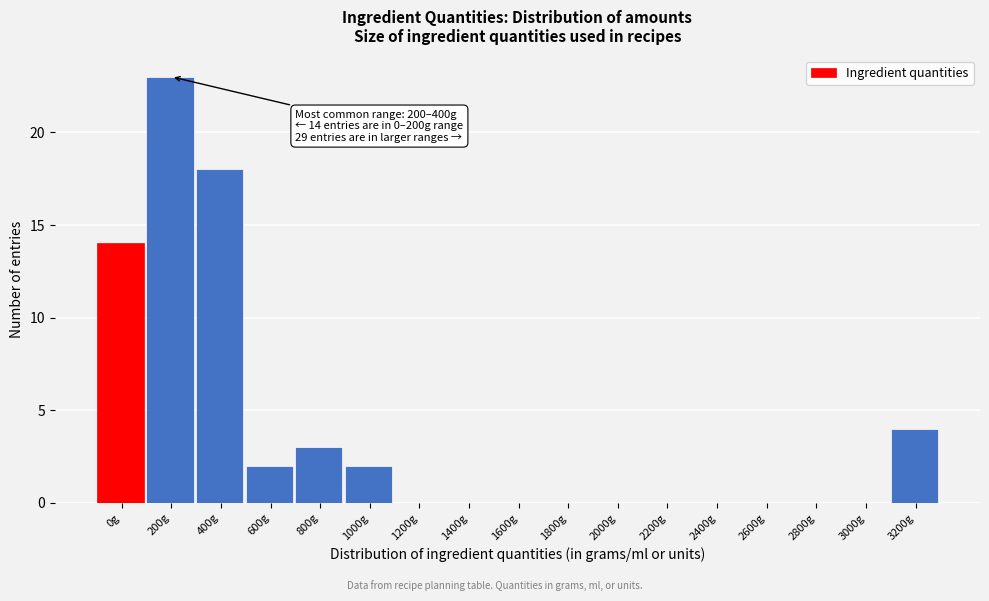

Reading right to left, transcribe all the data shown in this chart.

3200g=4	3000g=0	2800g=0	2600g=0	2400g=0	2200g=0	2000g=0	1800g=0	1600g=0	1400g=0	1200g=0	1000g=2	800g=3	600g=2	400g=18	200g=23	0g=14